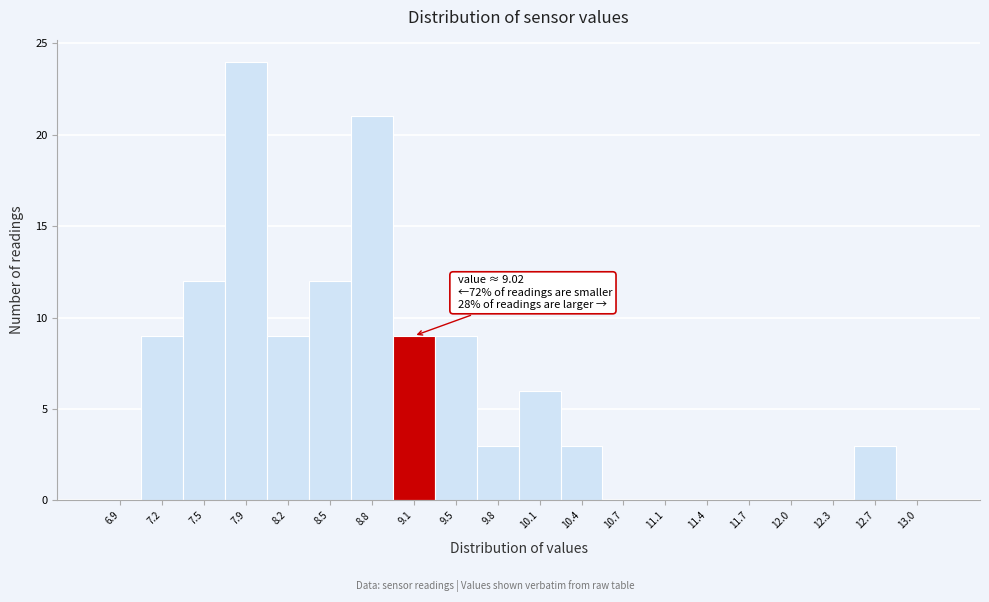

Which range on the x-axis has the tallest bar?

7.70 to 8.05